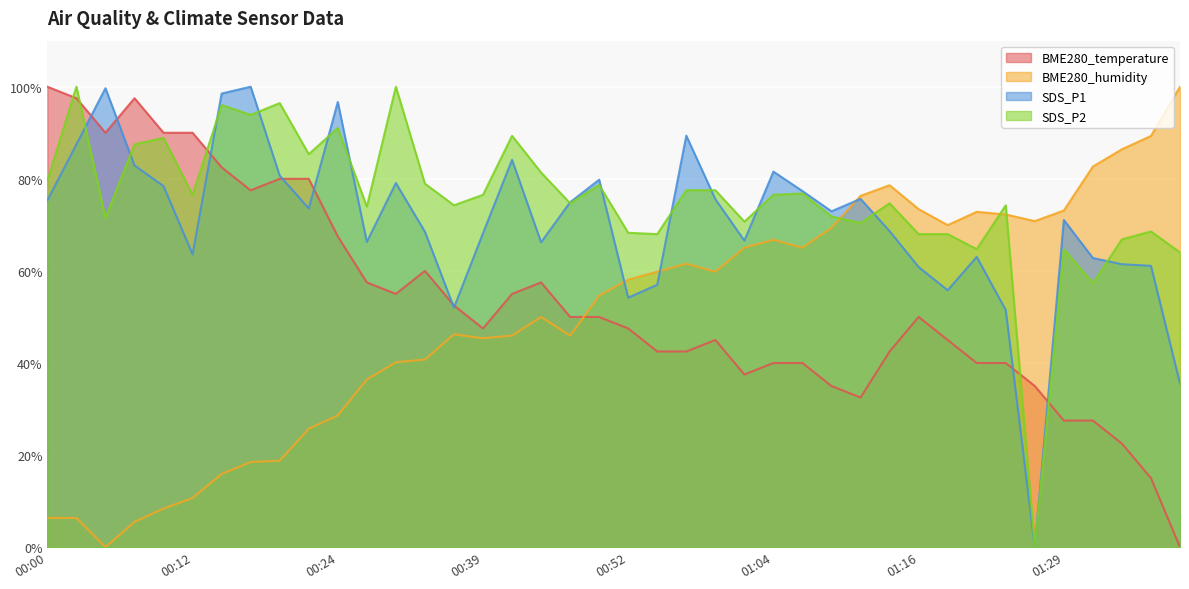

True or false: BME280_temperature has more than 0 interior local peaks.

True